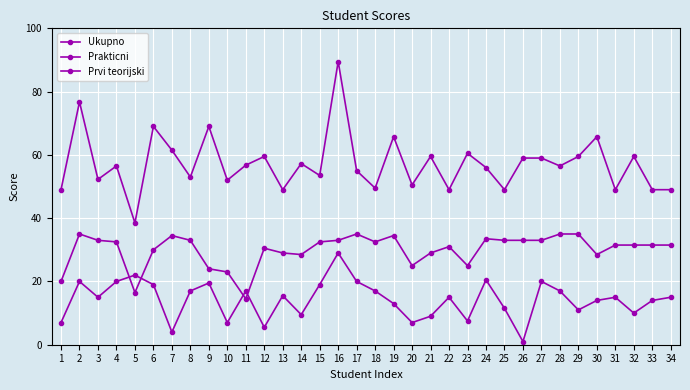

How many distinct data groups are displayed?

3